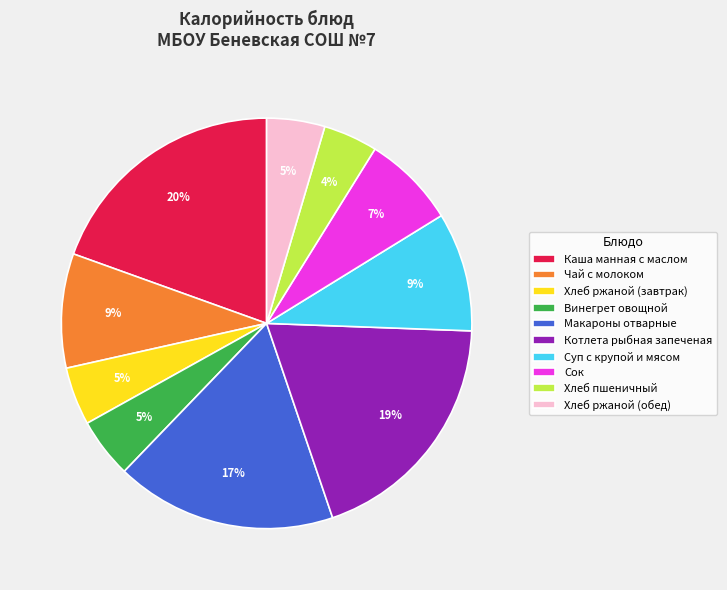

What percentage is the Хлеб ржаной (обед) slice, to the nearest percent?

5%